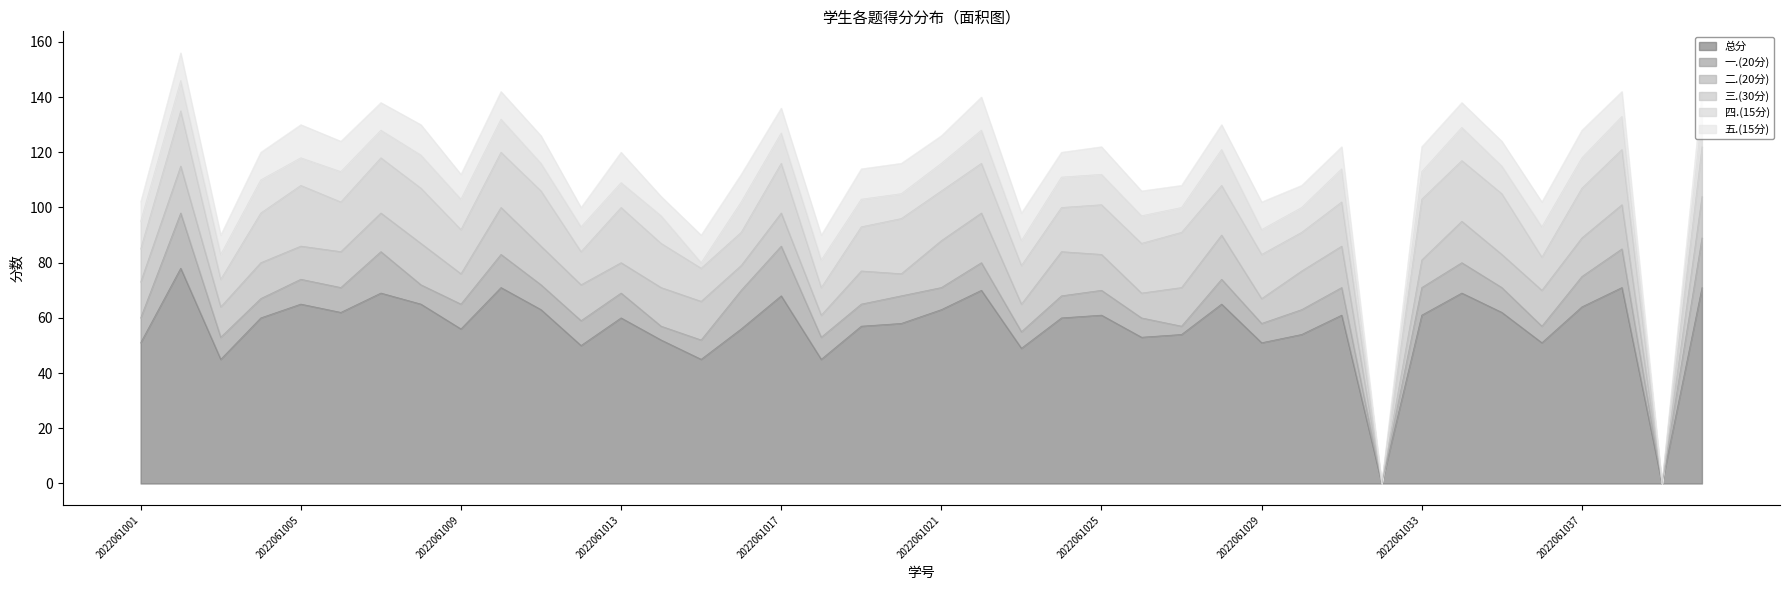

Which series has the largest total across all categories?

总分